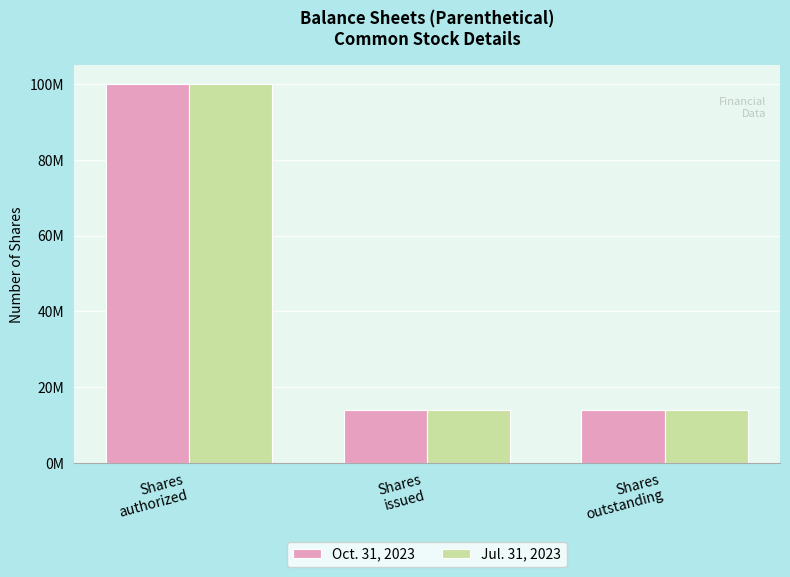

What are all the series names shown in the legend?

Oct. 31, 2023, Jul. 31, 2023